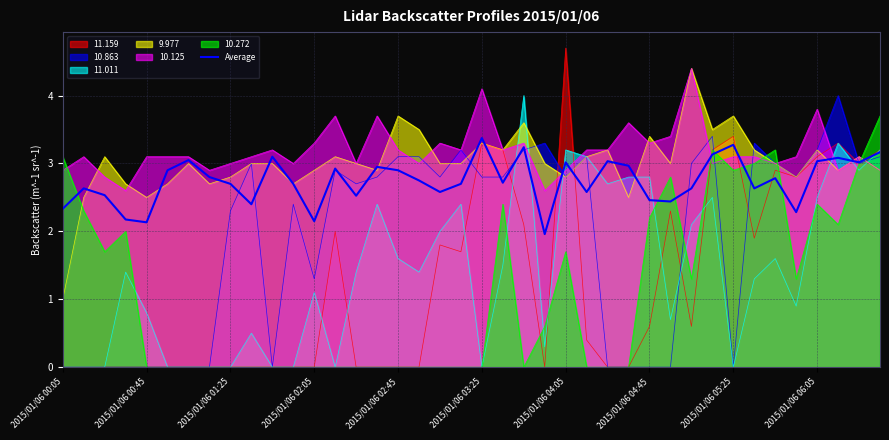

How many lines are shown in the chart?

7